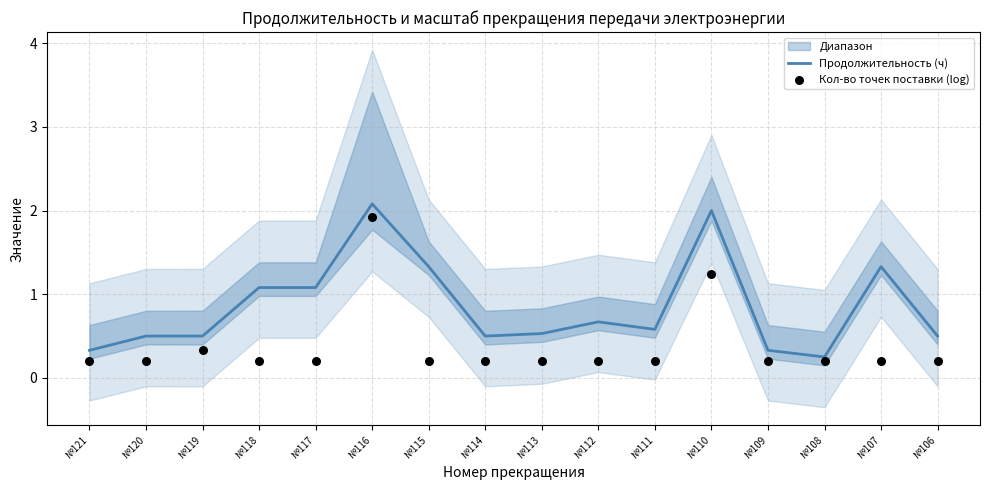

Is it true that Продолжительность (ч) equals 0.3 at №109?

True